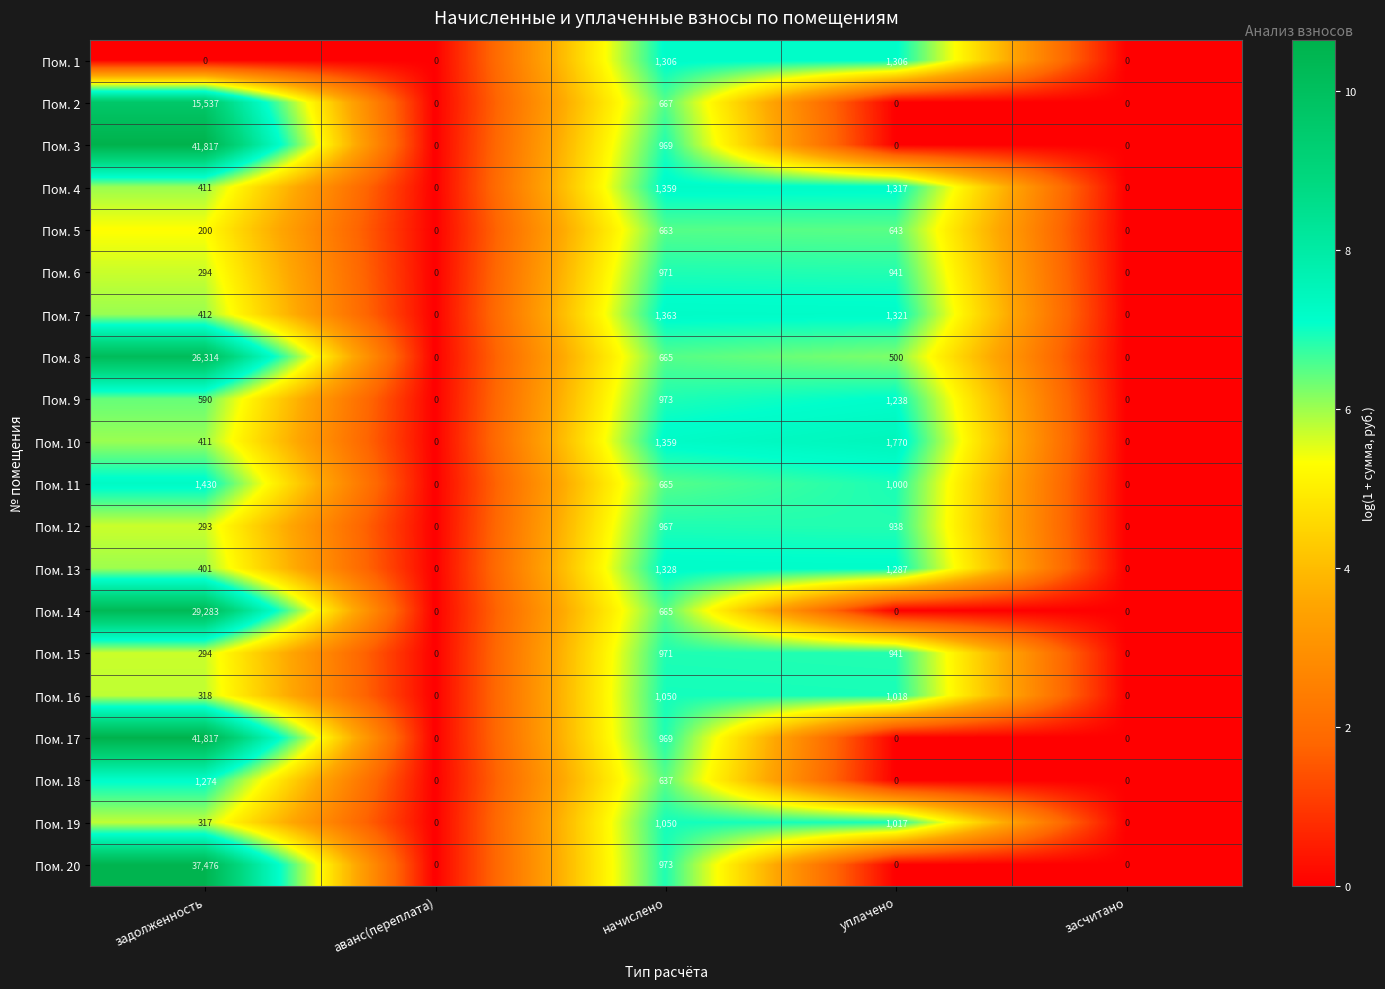

How many categories are shown in the chart?

5